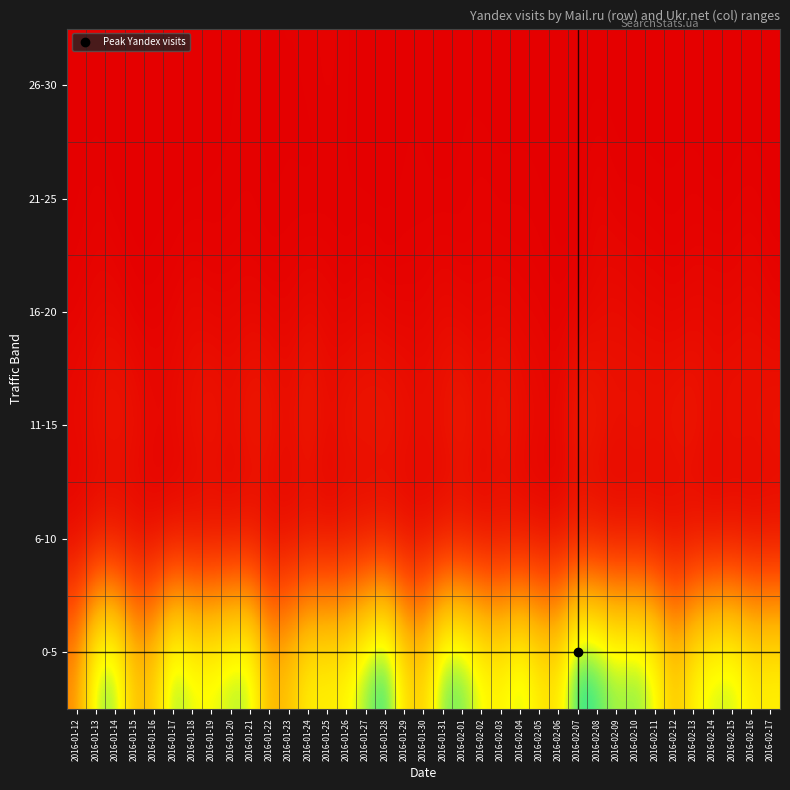

What is the spread (max minus min) of values at 2016-01-24?

182